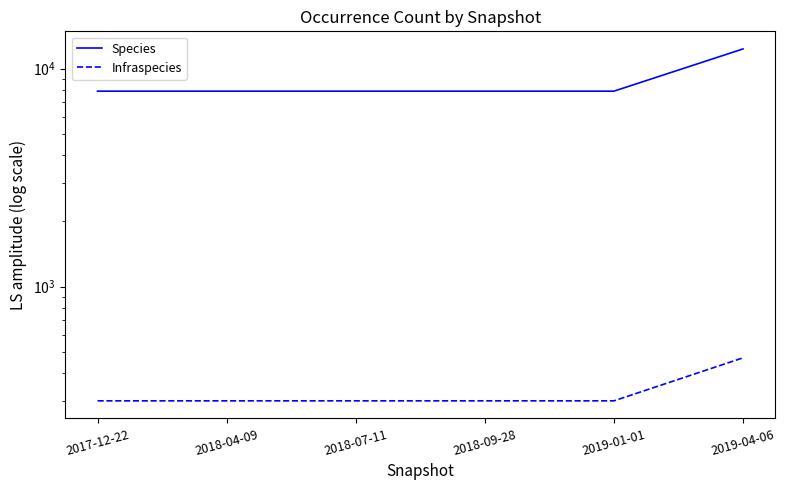

What is the spread (max minus min) of values at 2017-12-22?

7586